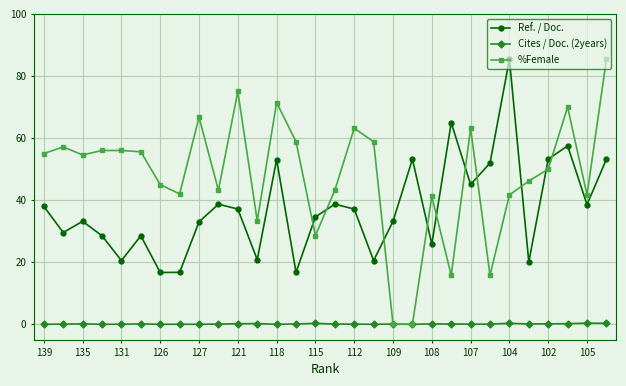

What is the maximum value for %Female?

85.4